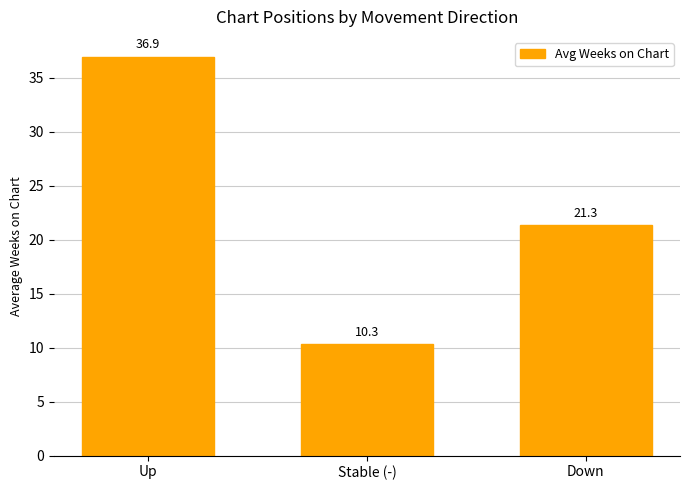

What is the label of the 2nd bar from the right?

Stable (-)